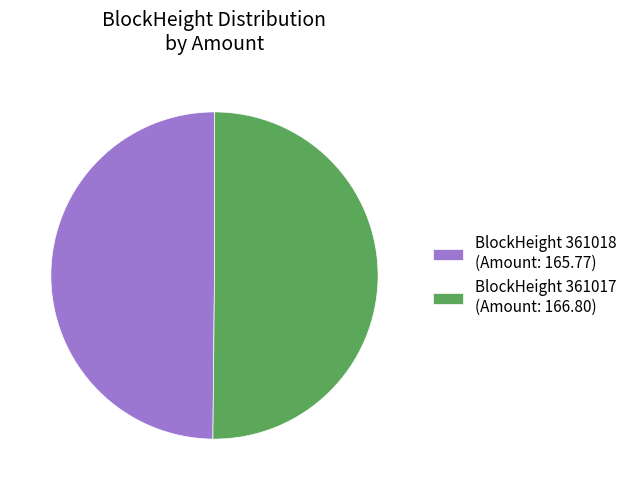

Do BlockHeight 361018 (Amount: 165.77) and BlockHeight 361017 (Amount: 166.80) together represent more than half of the pie?

Yes